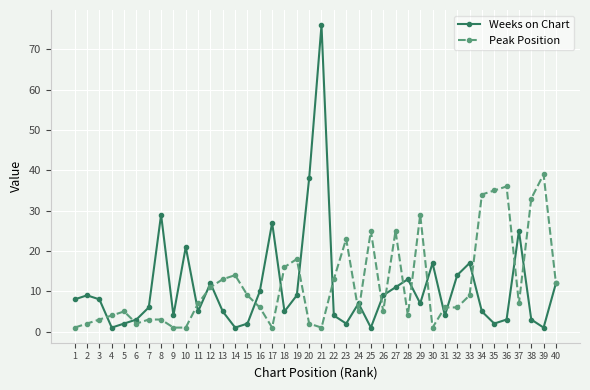

True or false: Peak Position has a value of 14 at 23.

False